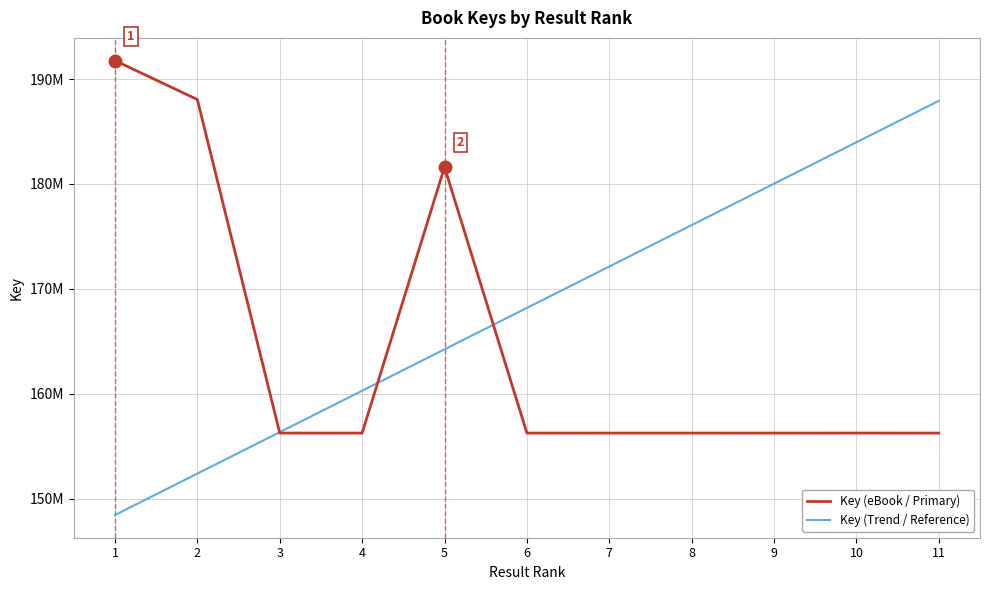

Reading left to right, extract all data points from this chart.

Key (eBook / Primary): 1=191759742.0	2=188048314.0	3=156239774.0	4=156239880.0	5=181603417.0	6=156240748.0	7=156238945.0	8=156238684.0	9=156240195.0	10=156242125.0	11=156240782.0
Key (Trend / Reference): 1=148426749.8	2=152376529.5	3=156326309.3	4=160276089.0	5=164225868.7	6=168175648.5	7=172125428.2	8=176075208.0	9=180024987.7	10=183974767.4	11=187924547.2